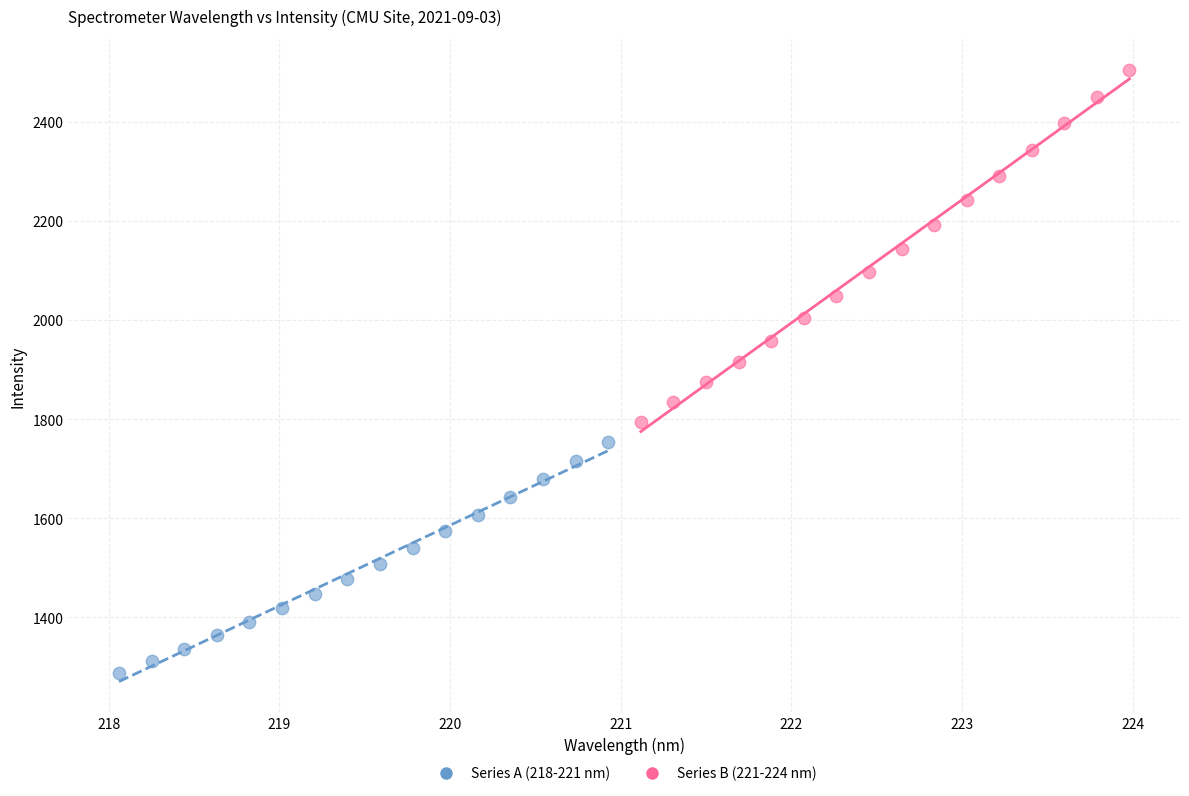

Which series contains the highest Y value?

Series B (221-224 nm)